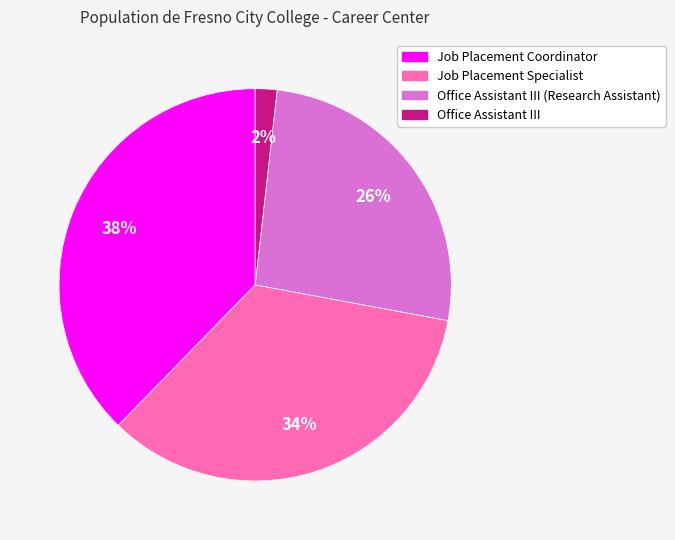

How many segments does this pie chart have?

4